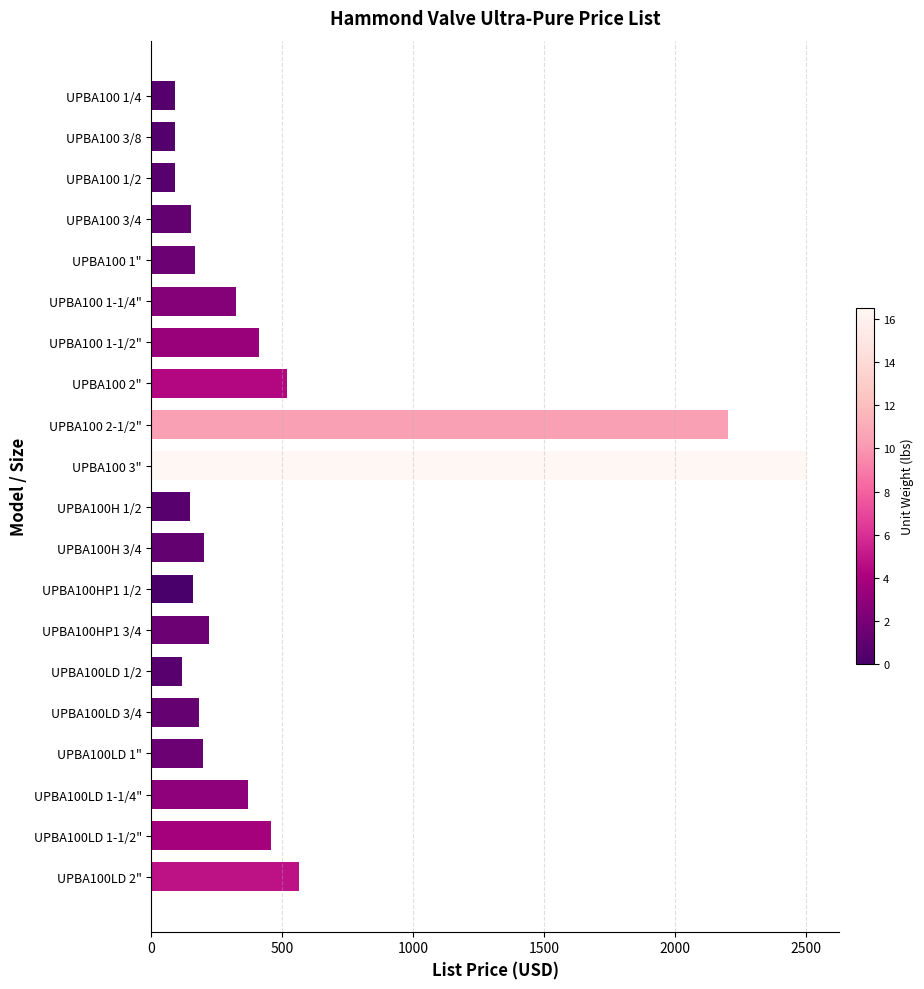

How many values are below 200?

10